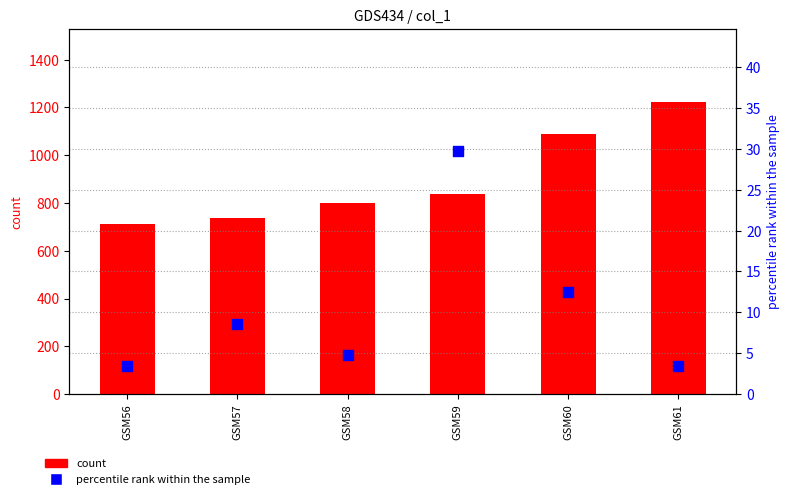

What is the total value across all series at GSM60?

1100.3